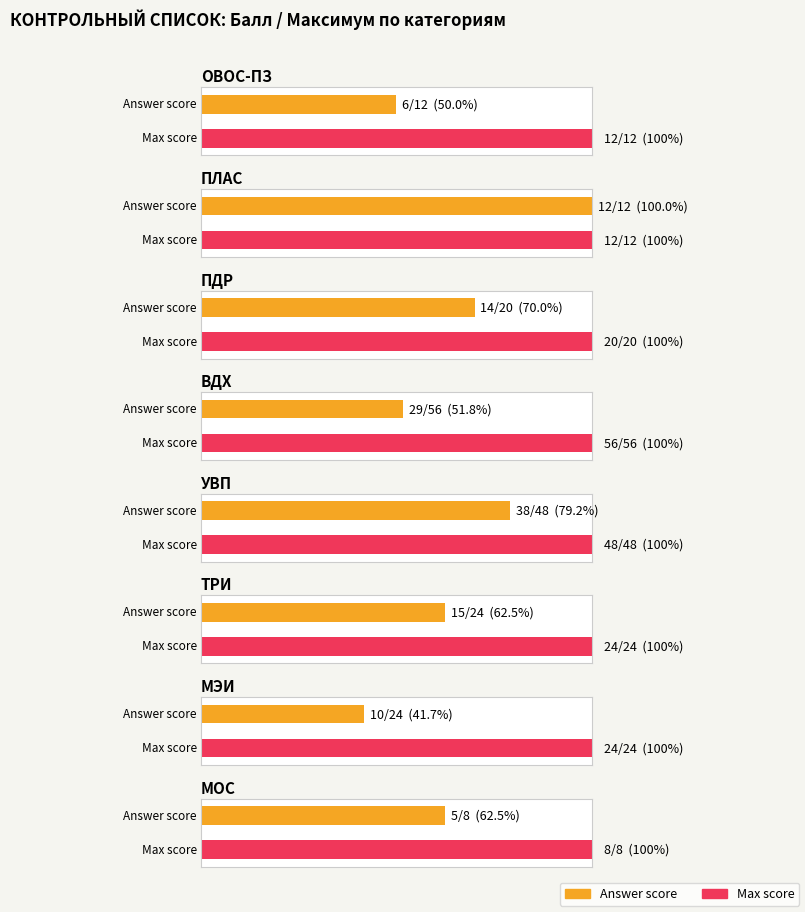

What is the value of the max_score bar at the 4th from the left?

56